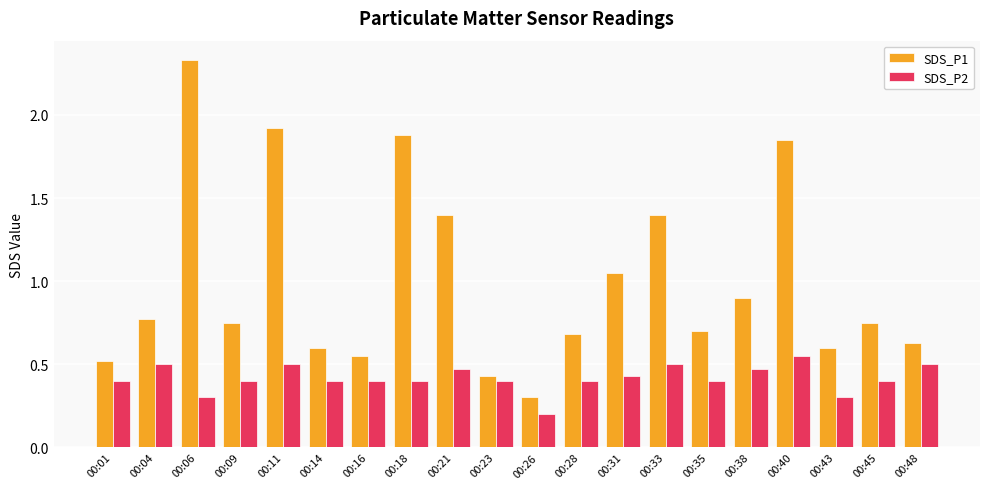

At which label is SDS_P1 closest to 1?

00:31